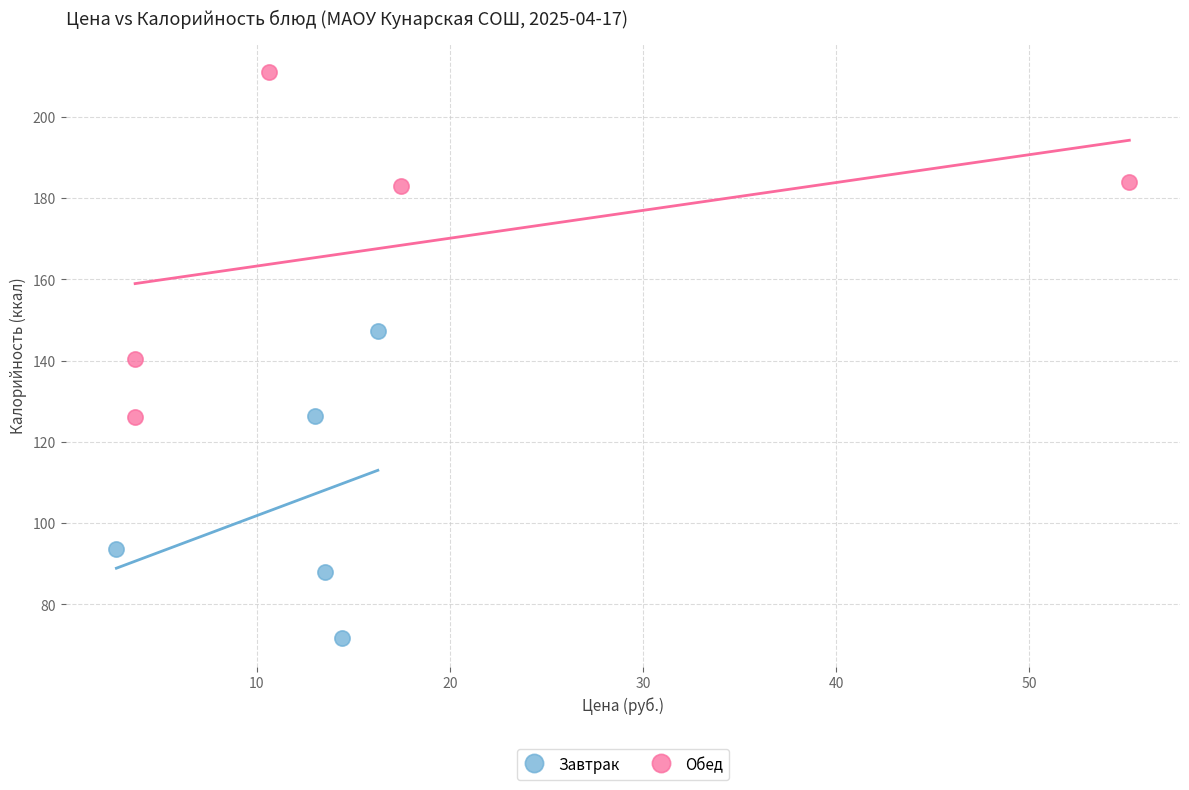

Which series has the widest spread of Y values?

Обед